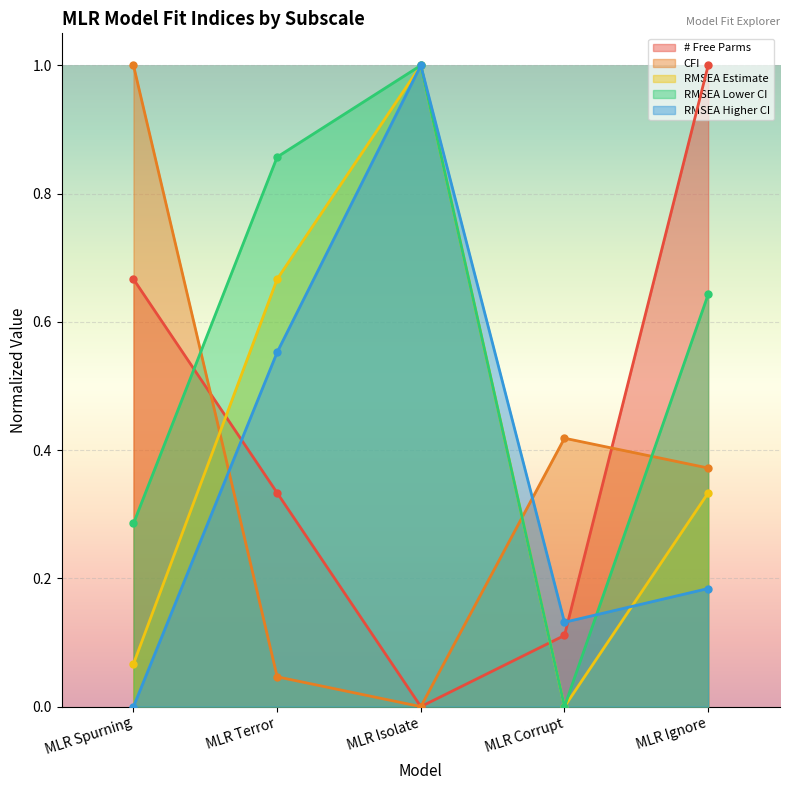

Which series has the widest spread of values?

# Free Parms